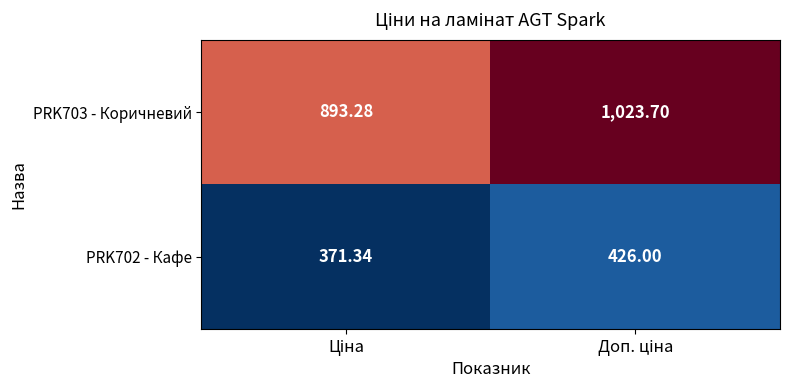

Reading right to left, list all the values displayed in this chart.

PRK703 - Коричневий: Доп. ціна=1023.7	Ціна=893.3
PRK702 - Кафе: Доп. ціна=426.0	Ціна=371.3